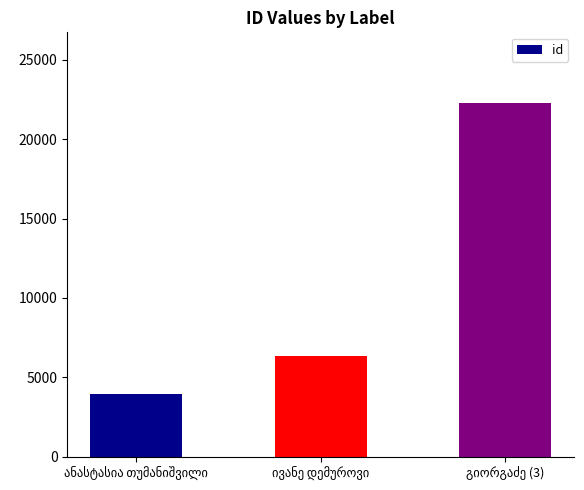

What is the maximum value shown in the chart?

22272